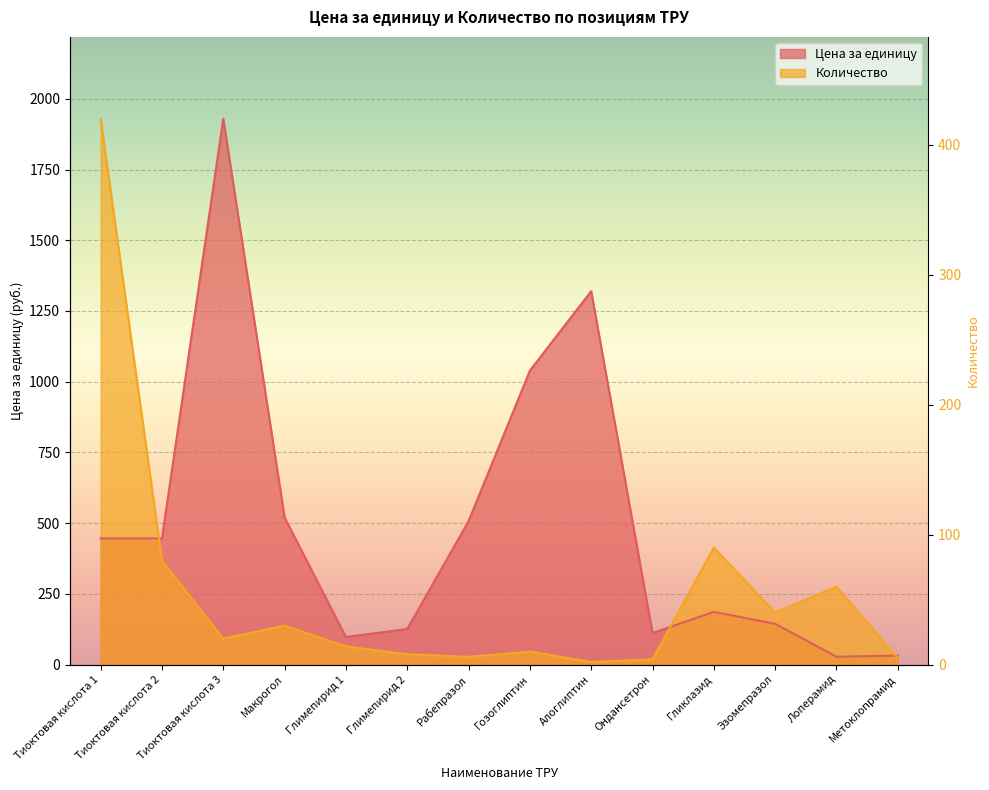

Is the value of Количество at Алоглиптин greater than the value of Цена за единицу at Глимепирид 1?

No